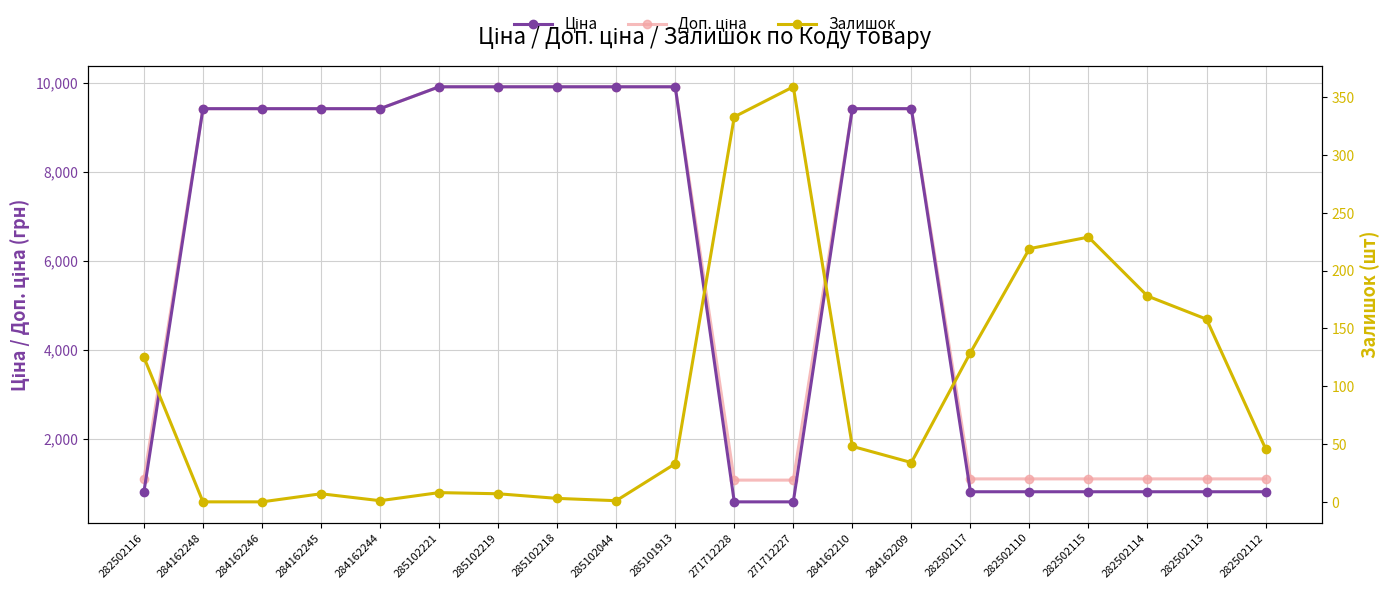

Is it true that Залишок equals 7.0 at 285102219?

True